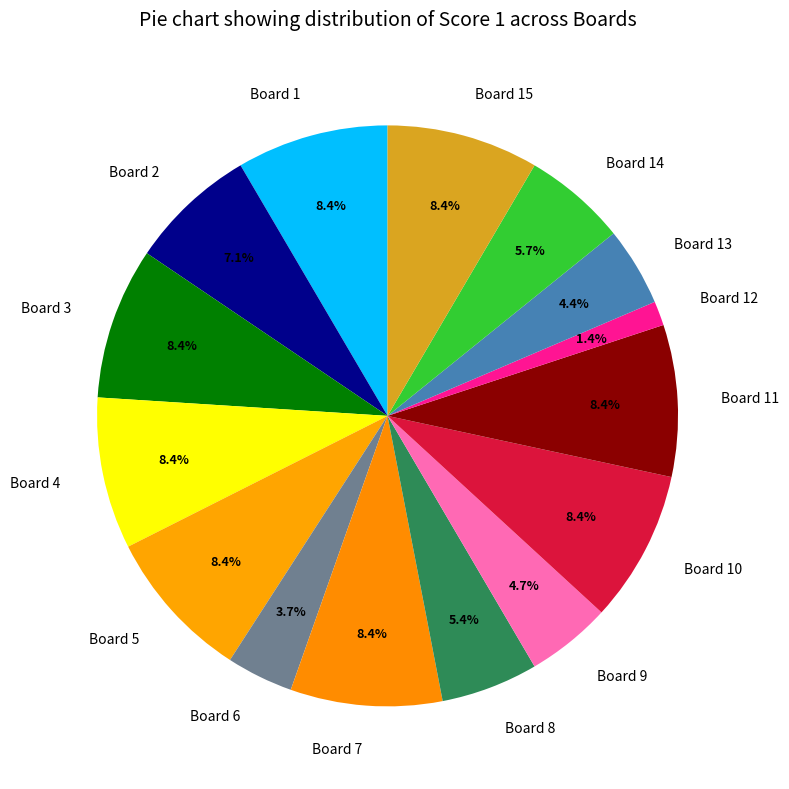

To the nearest percent, what percentage of the pie is Board 2?

7%